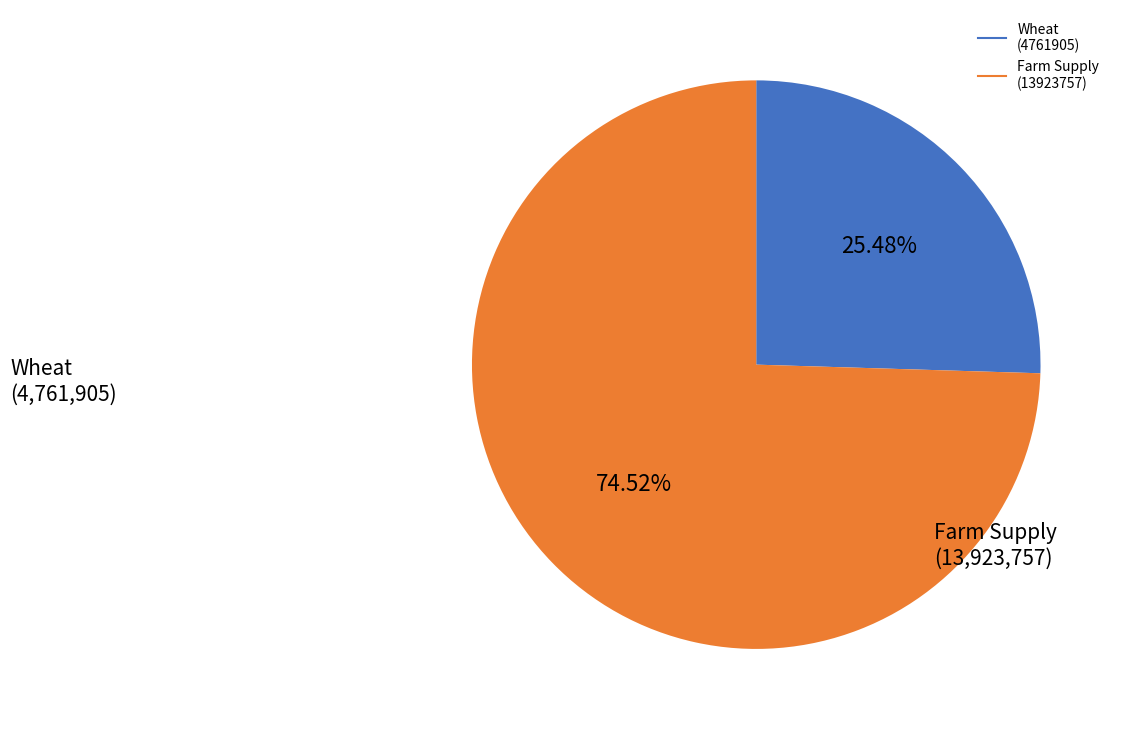

Does any single category account for the majority?

Yes